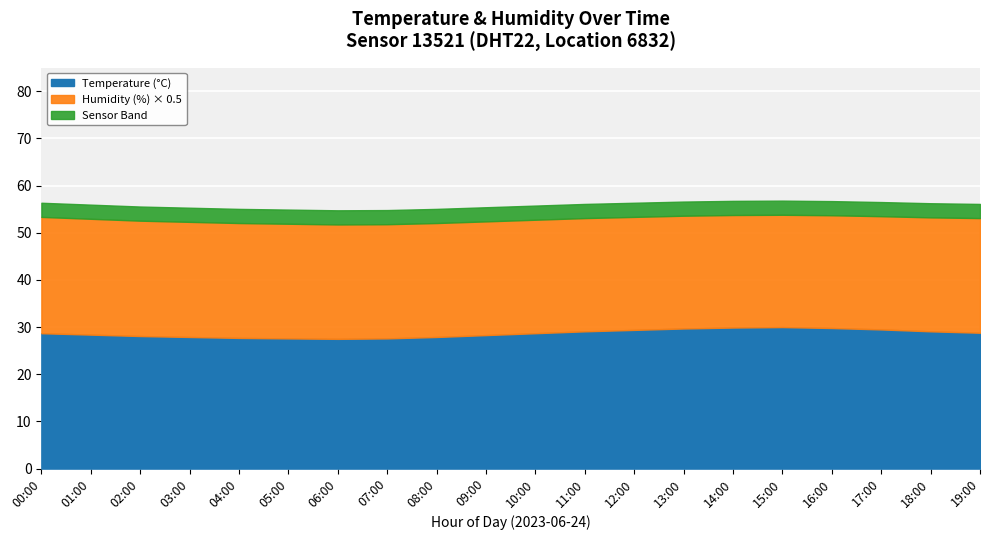

What is the total value across all series at 03:00?

55.3